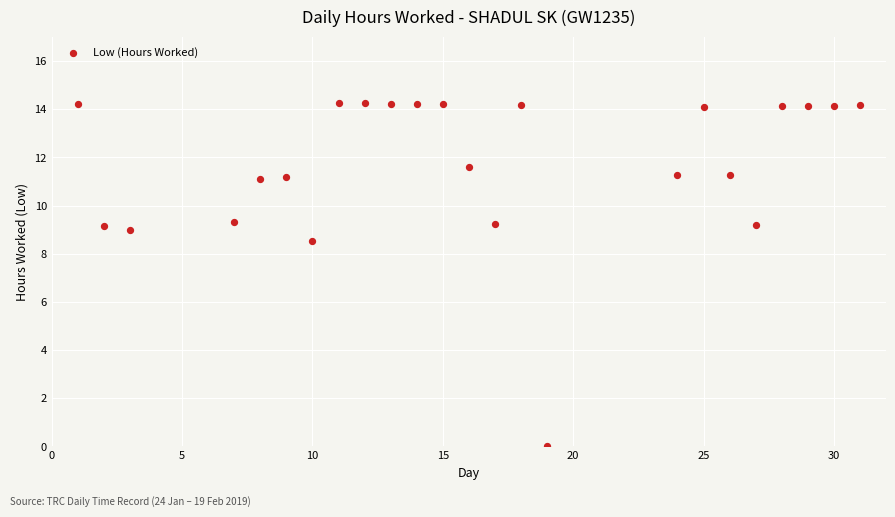

What is the range of Y values (max minus min)?

14.2